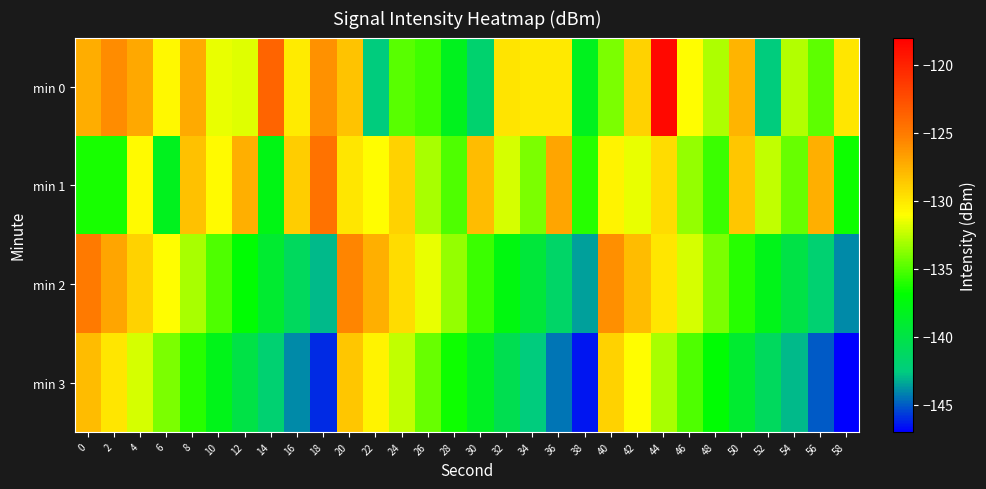

Which series has the largest total across all categories?

min 0